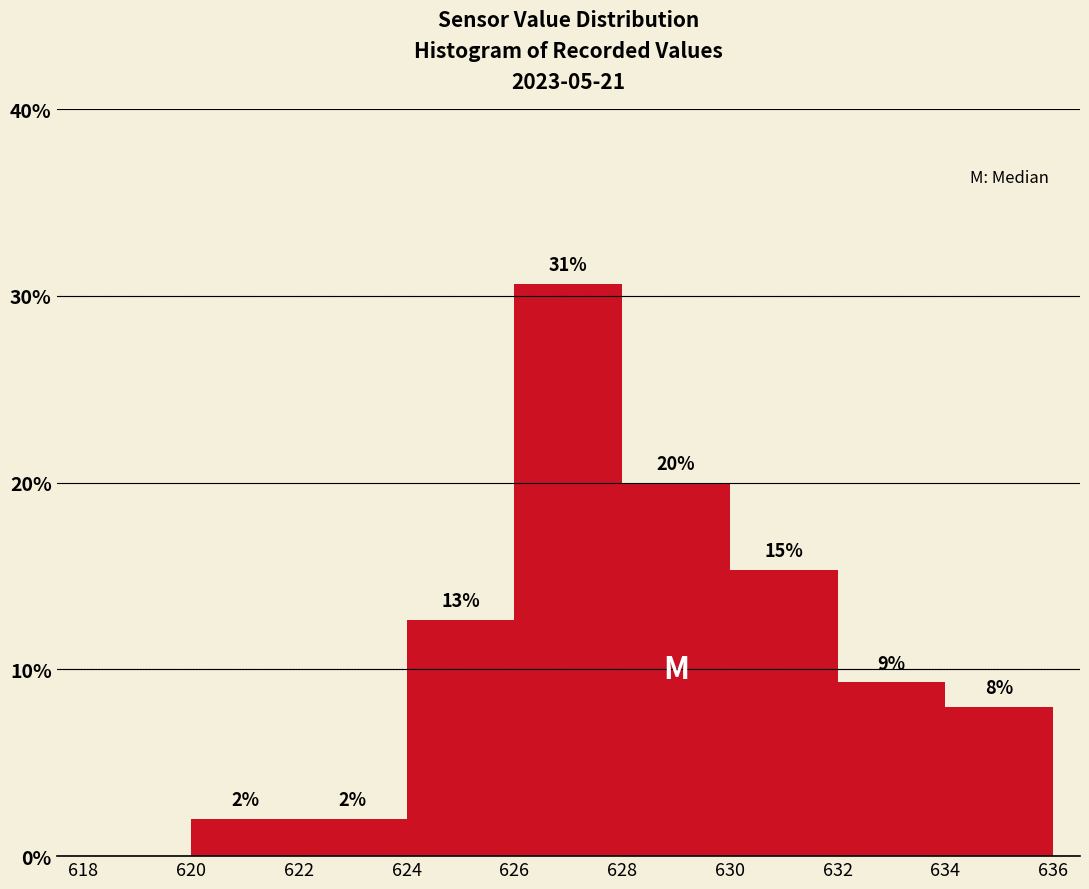

Which range on the x-axis has the tallest bar?

626 to 628